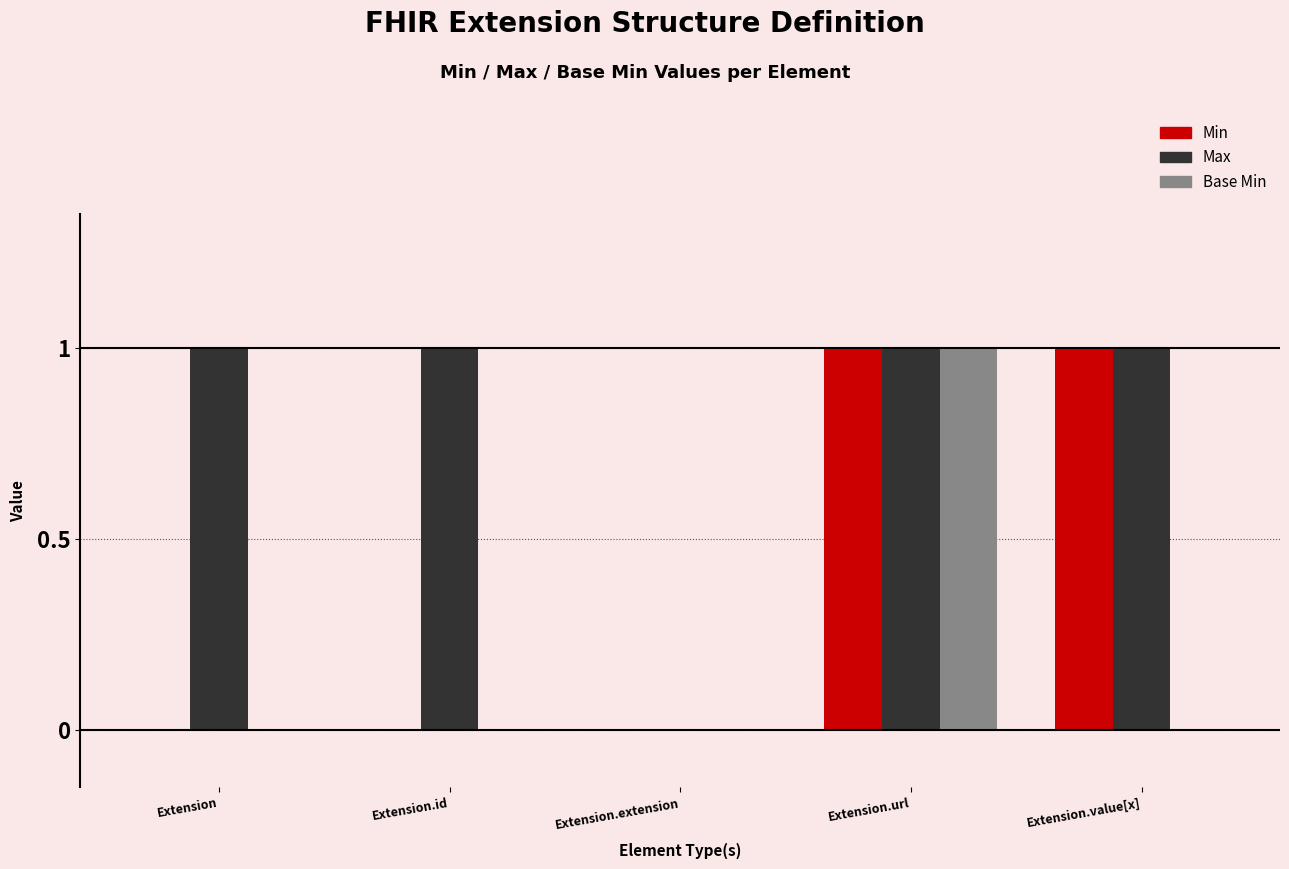

How many categories are shown in the chart?

5